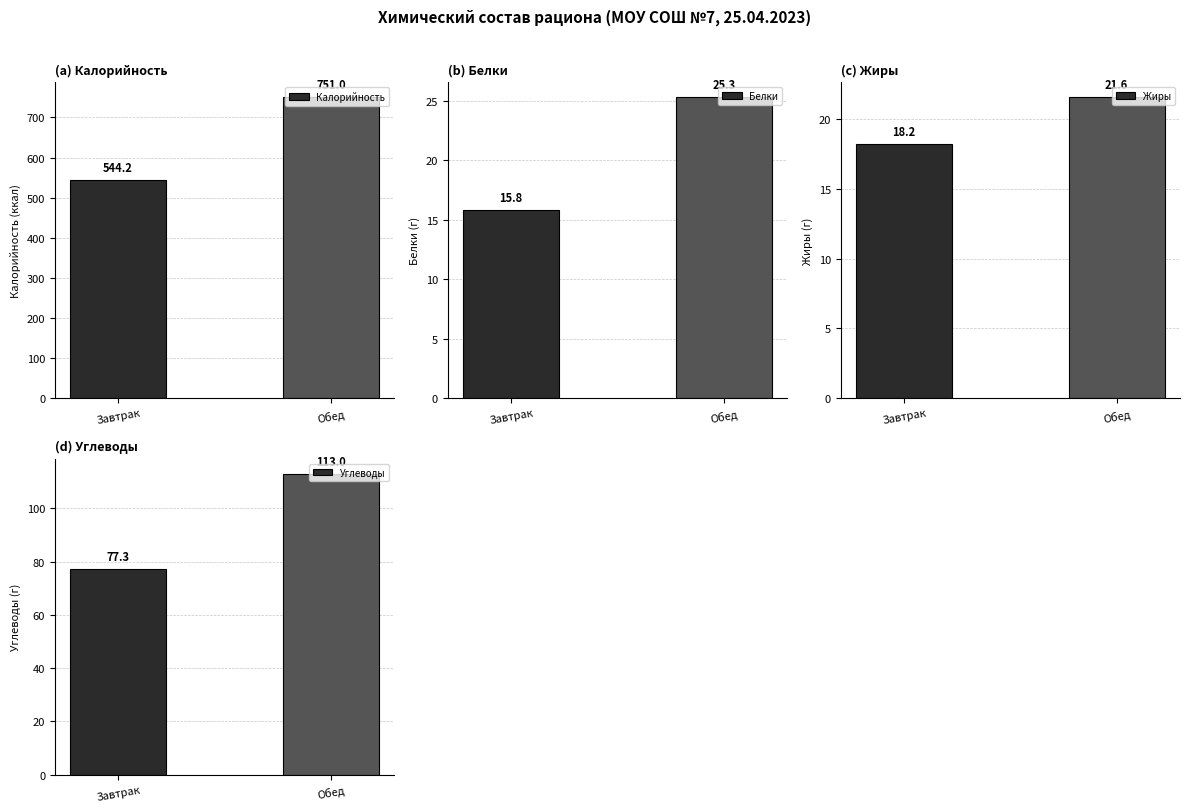

At which label is Жиры closest to 4?

Завтрак